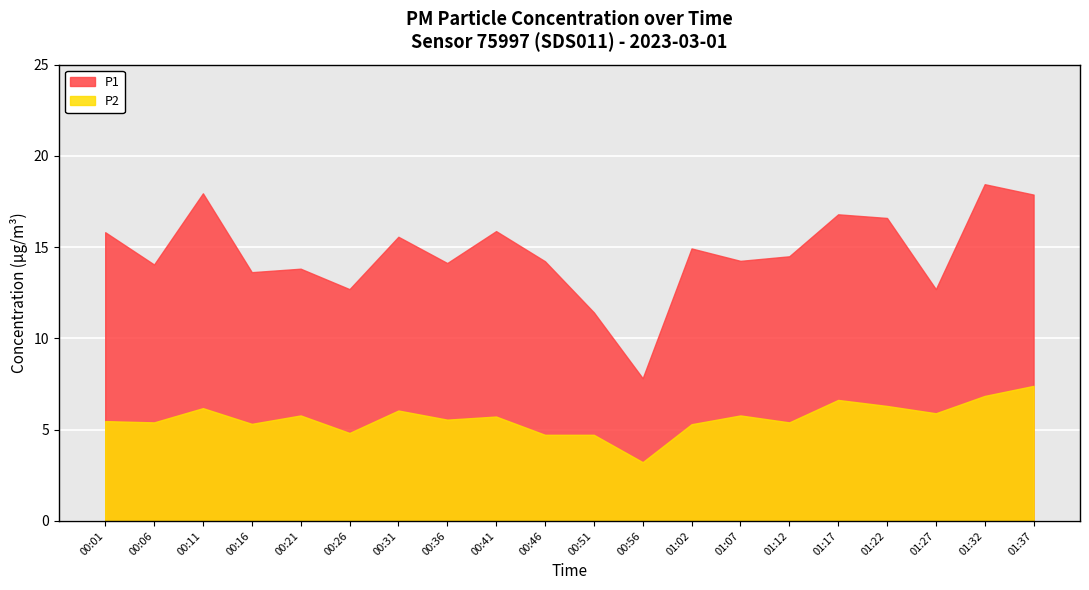

What is the label of the 1st point from the right?

01:37